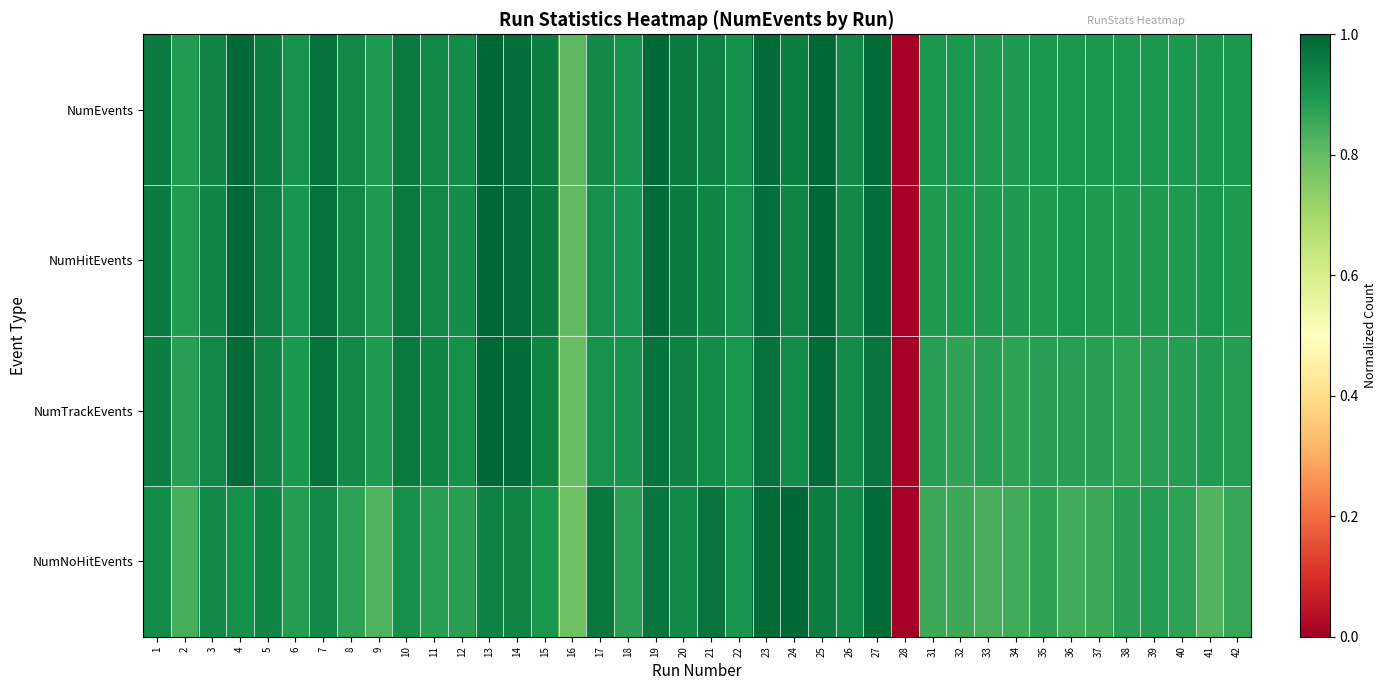

Between 4 and 18, which series saw the biggest shift?

NumHitEvents